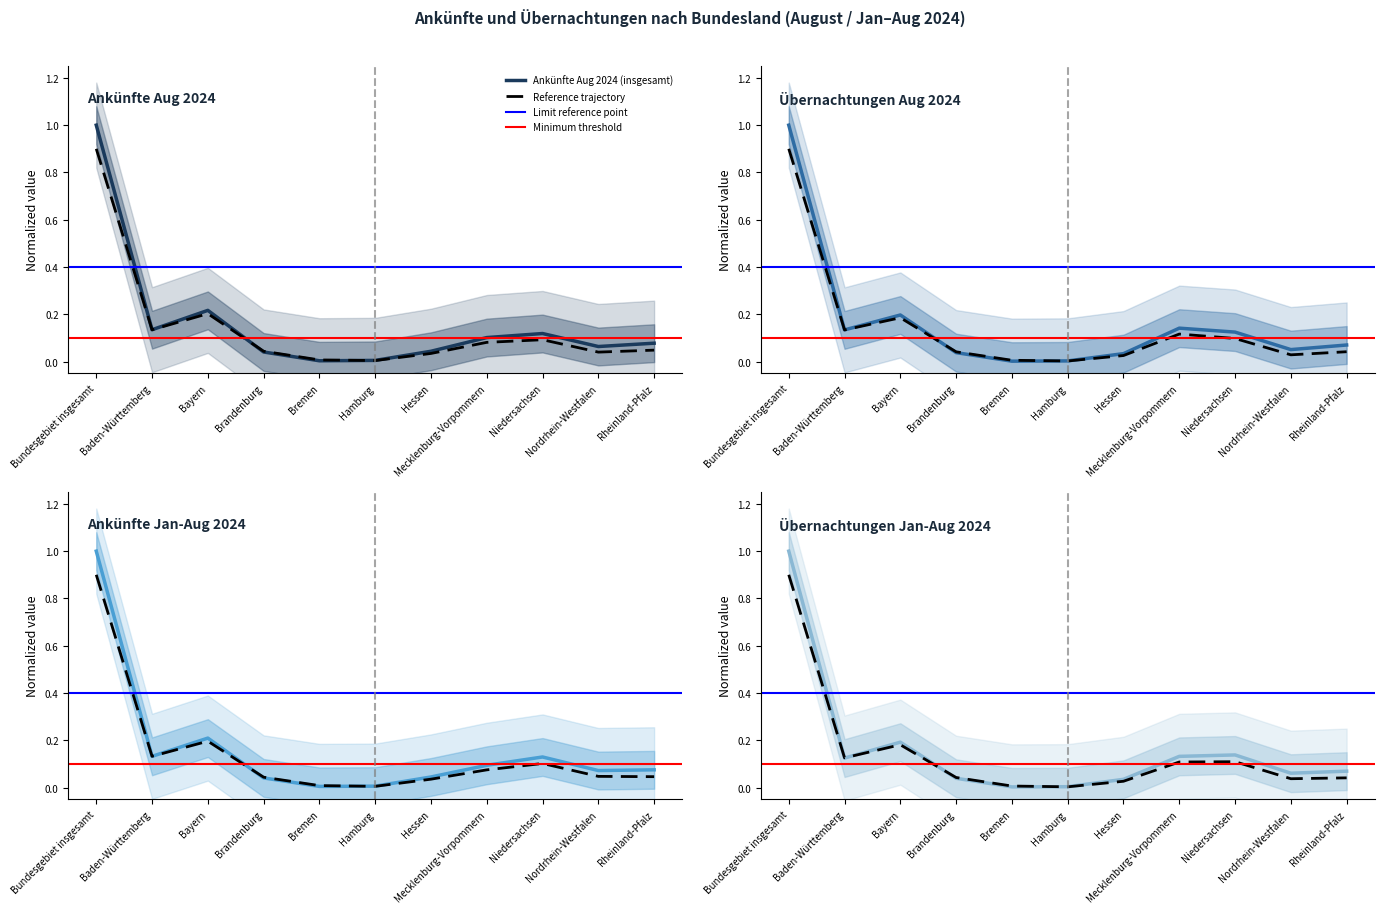

What is the sum of all Ankünfte Aug 2024 (insgesamt) values?

1.8